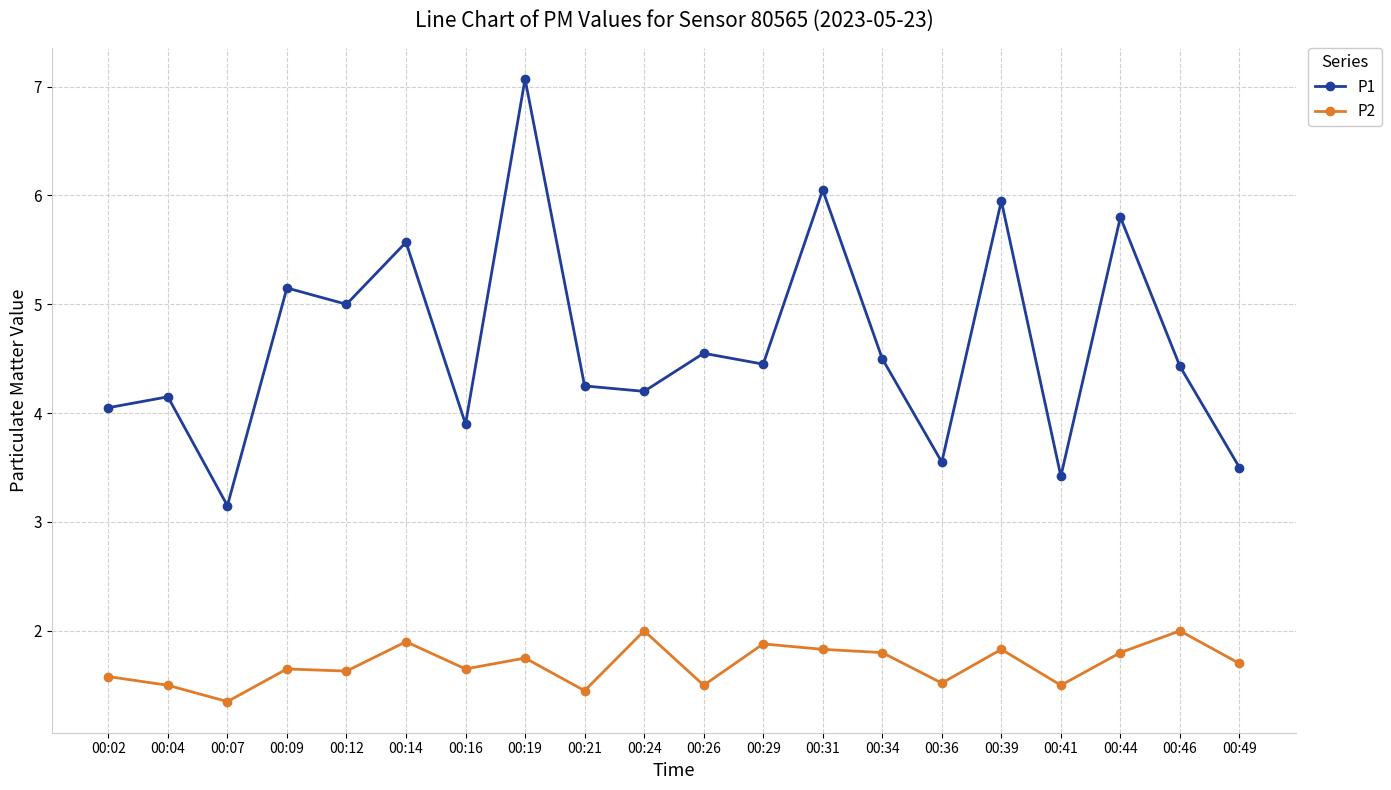

Where is the first local minimum for P2?

00:07